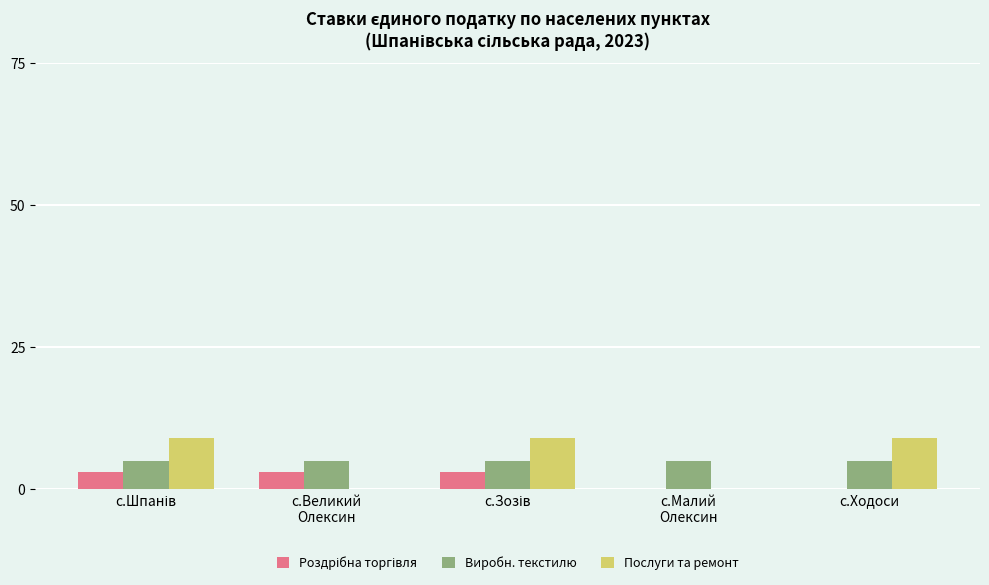

The Послуги та ремонт series shows 9 at с.Ходоси. True or false?

True